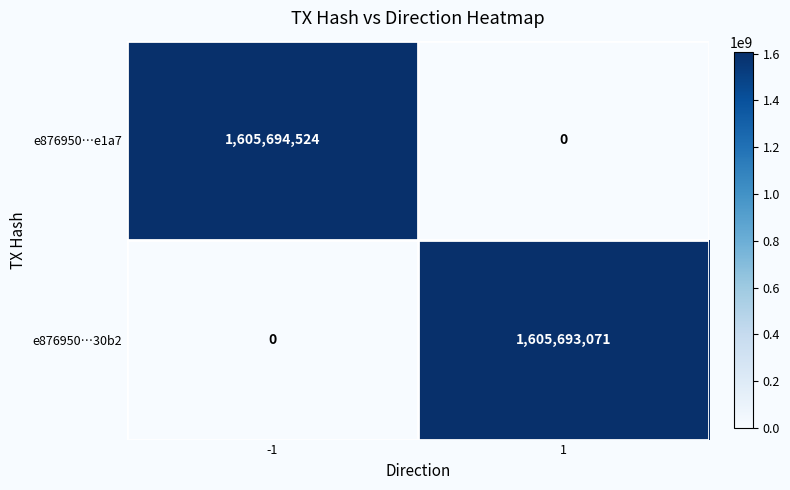

The e876950…e1a7 series shows 864183171 at 1. True or false?

False